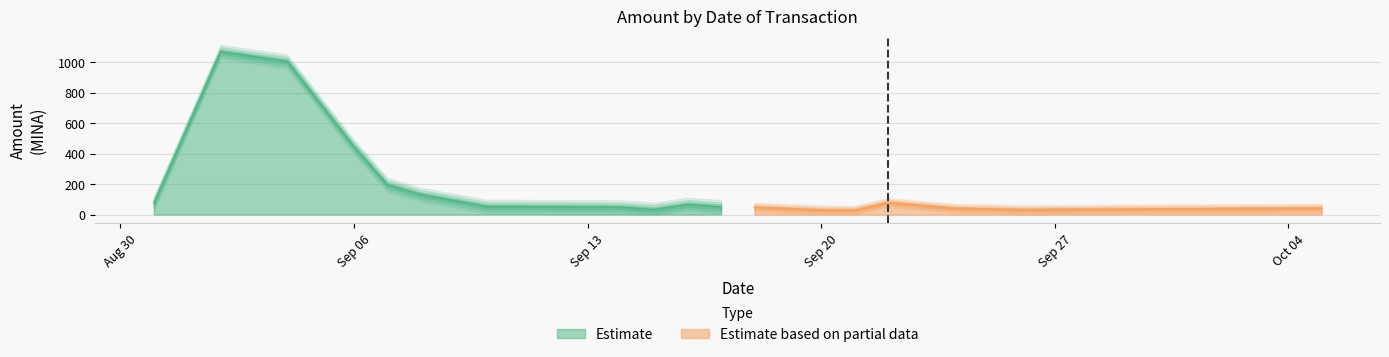

Where is the first local minimum for Amount?

2021-09-15